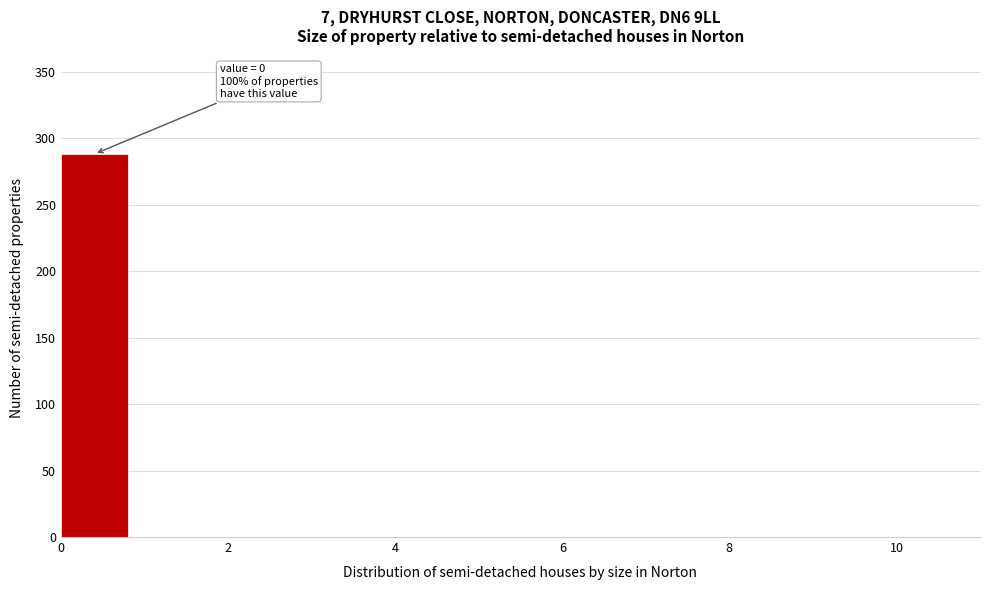

Which range on the x-axis has the tallest bar?

0 to 1